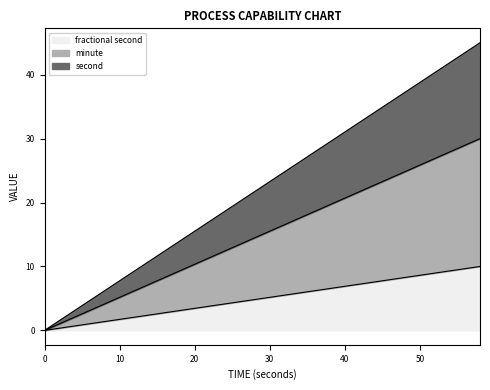

What is the total value across all series at 50?

38.8